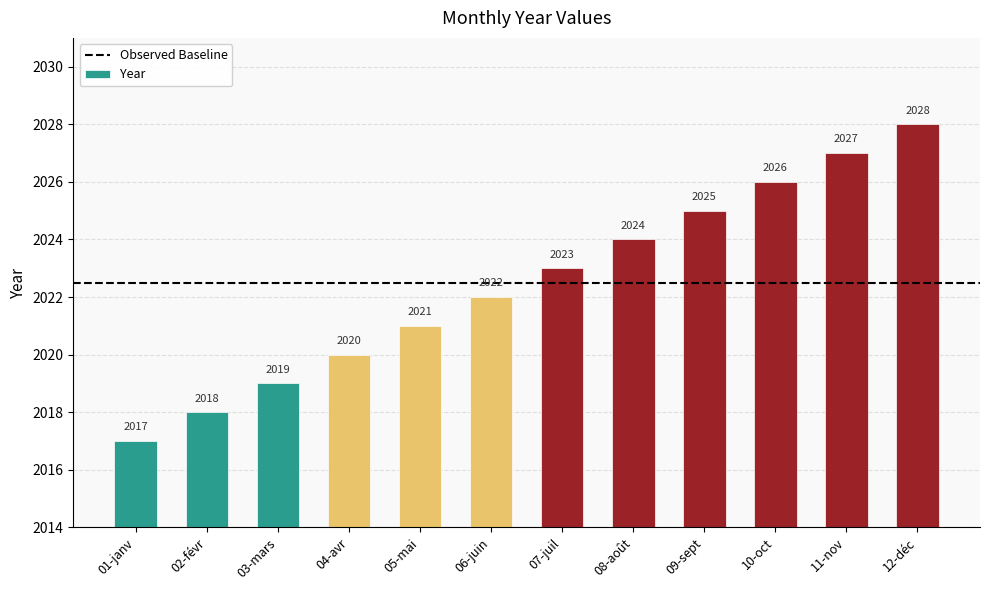

Reading left to right, list all the values displayed in this chart.

01-janv=2017	02-févr=2018	03-mars=2019	04-avr=2020	05-mai=2021	06-juin=2022	07-juil=2023	08-août=2024	09-sept=2025	10-oct=2026	11-nov=2027	12-déc=2028